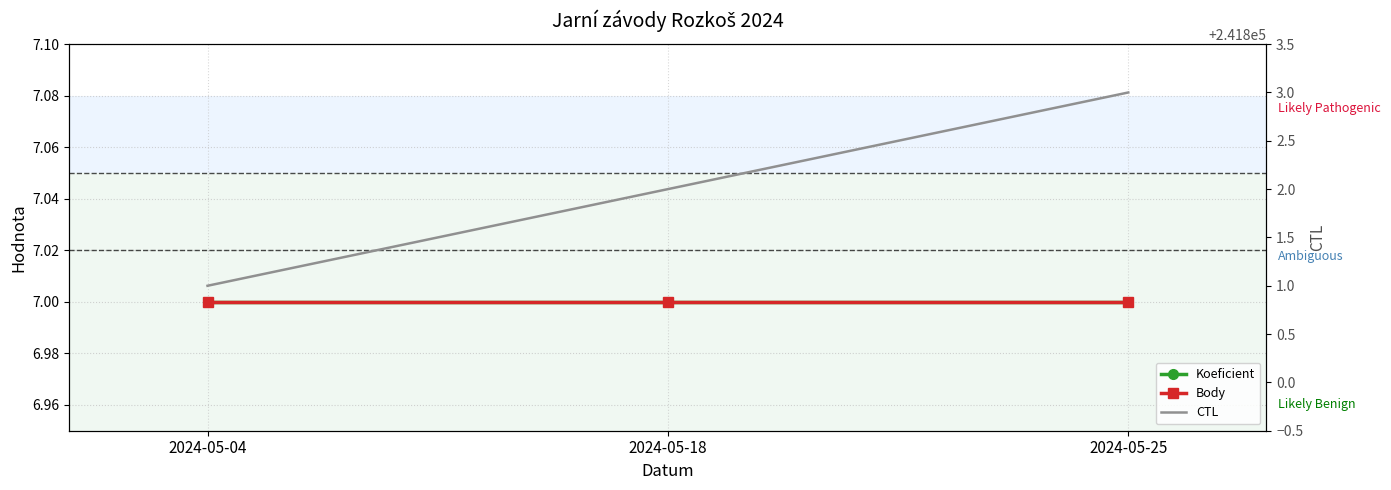

Which series has the largest total across all categories?

CTL